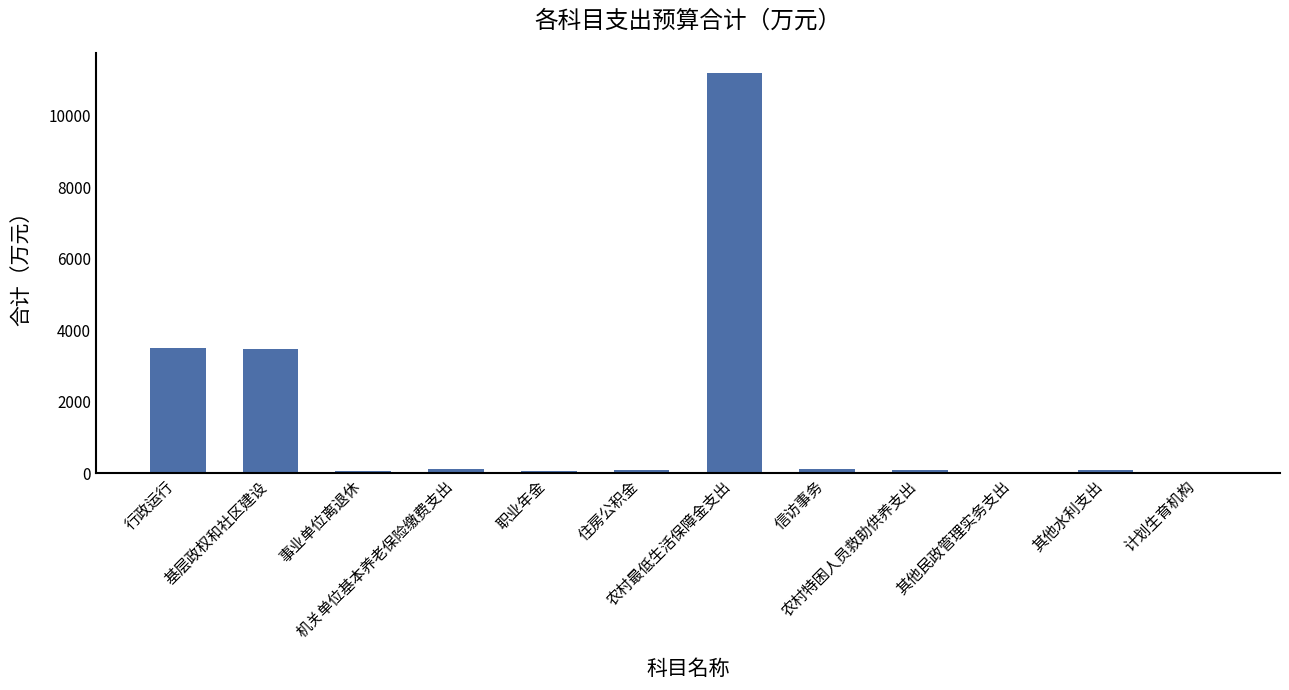

At which label does the data first exceed 110?

行政运行